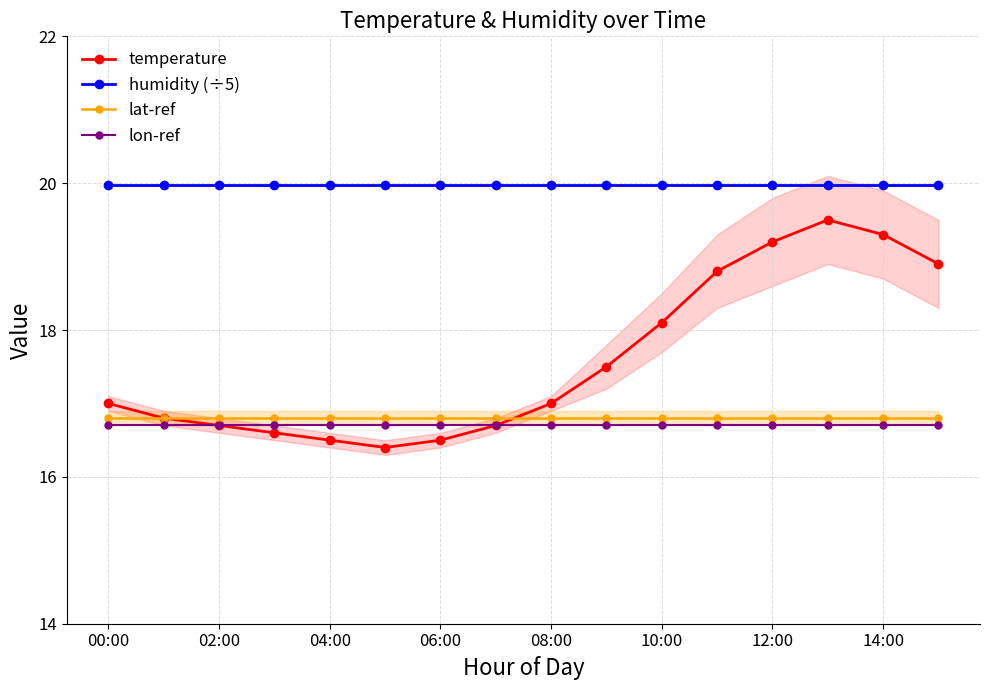

Where is lon-ref nearest to the value 16?

00:00